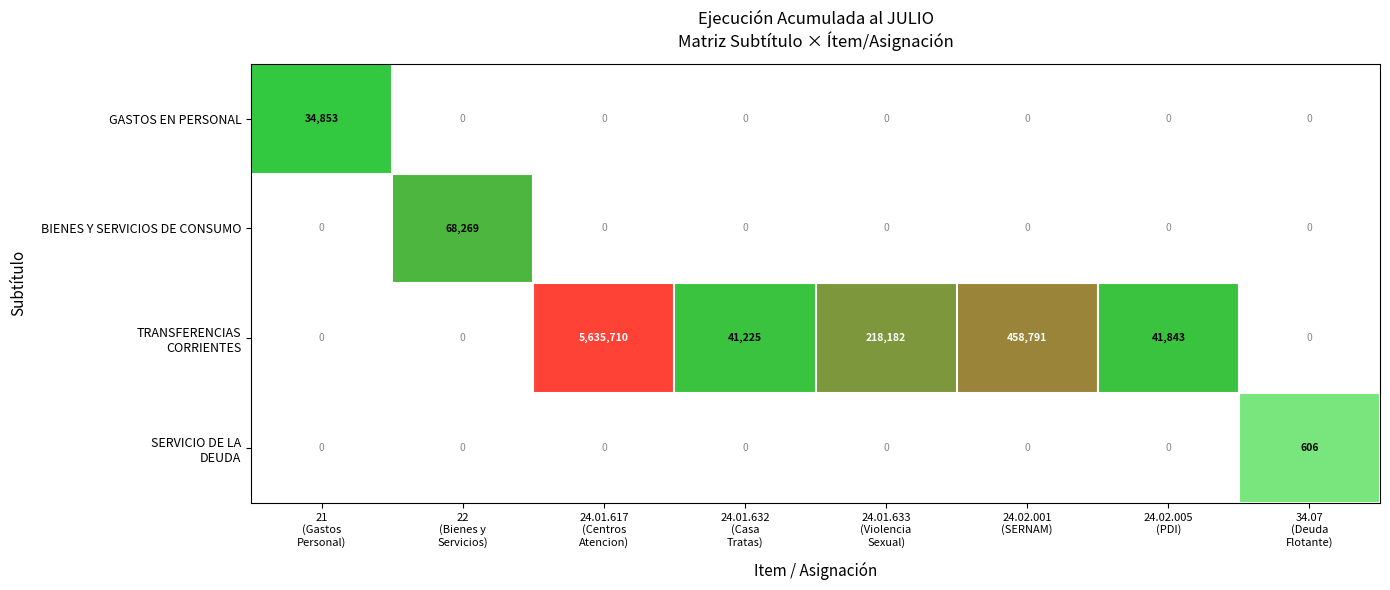

What is the maximum value shown in the chart?

5635710